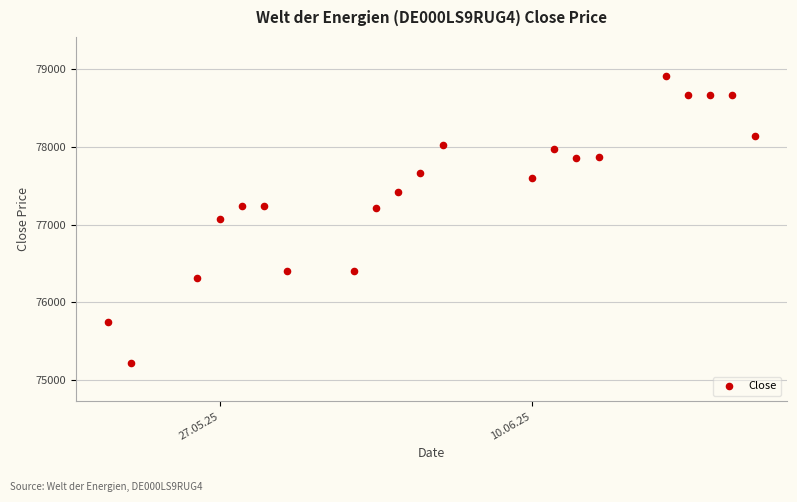

What is the range of X values (max minus min)?

29